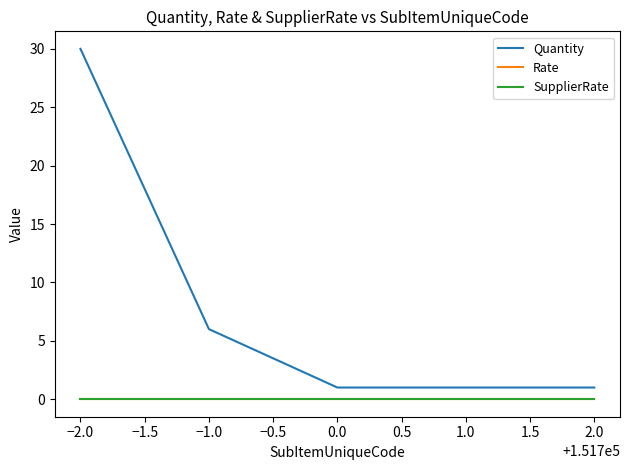

Is this an area chart (filled region under the line)?

No